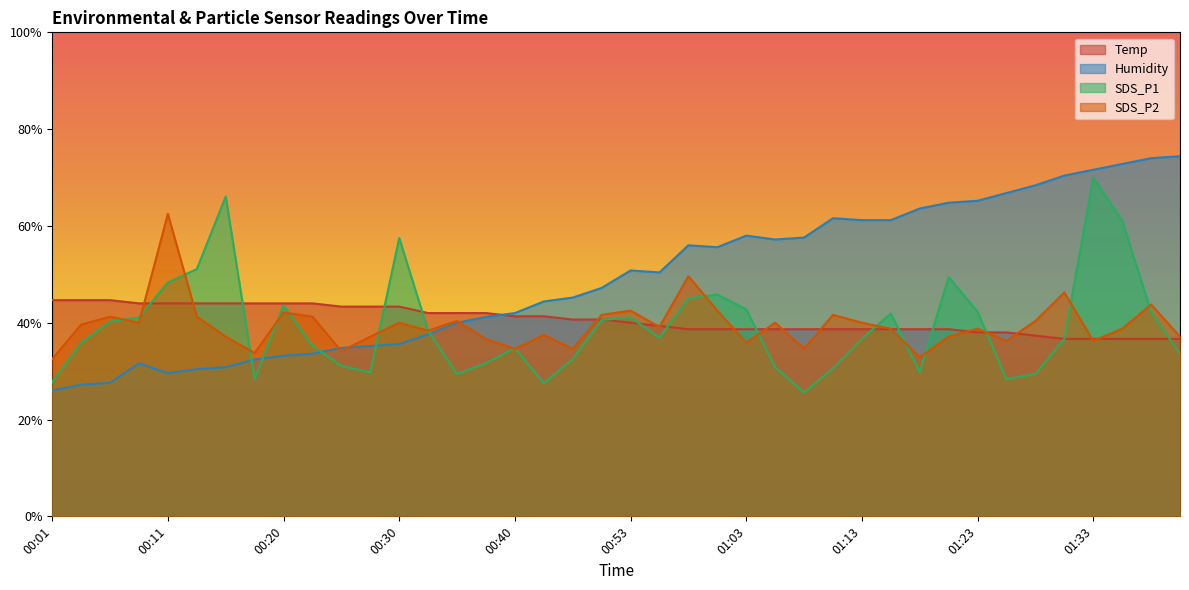

What are all the series names shown in the legend?

Temp, Humidity, SDS_P1, SDS_P2